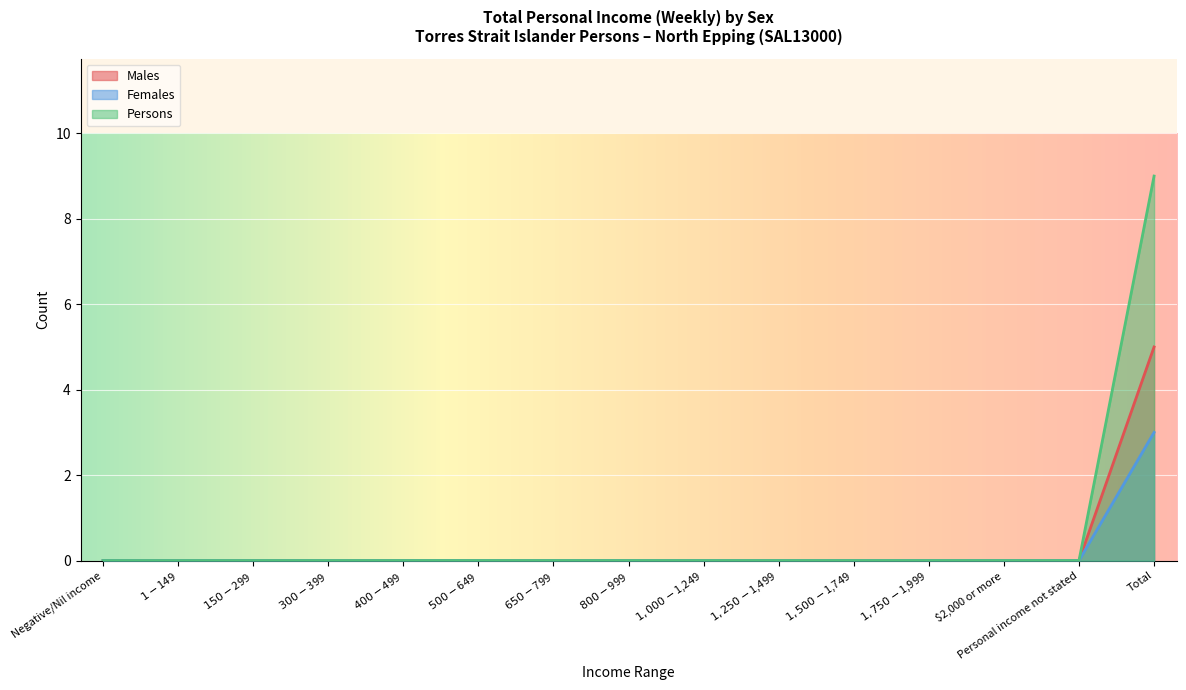

How many series are shown in this chart?

3